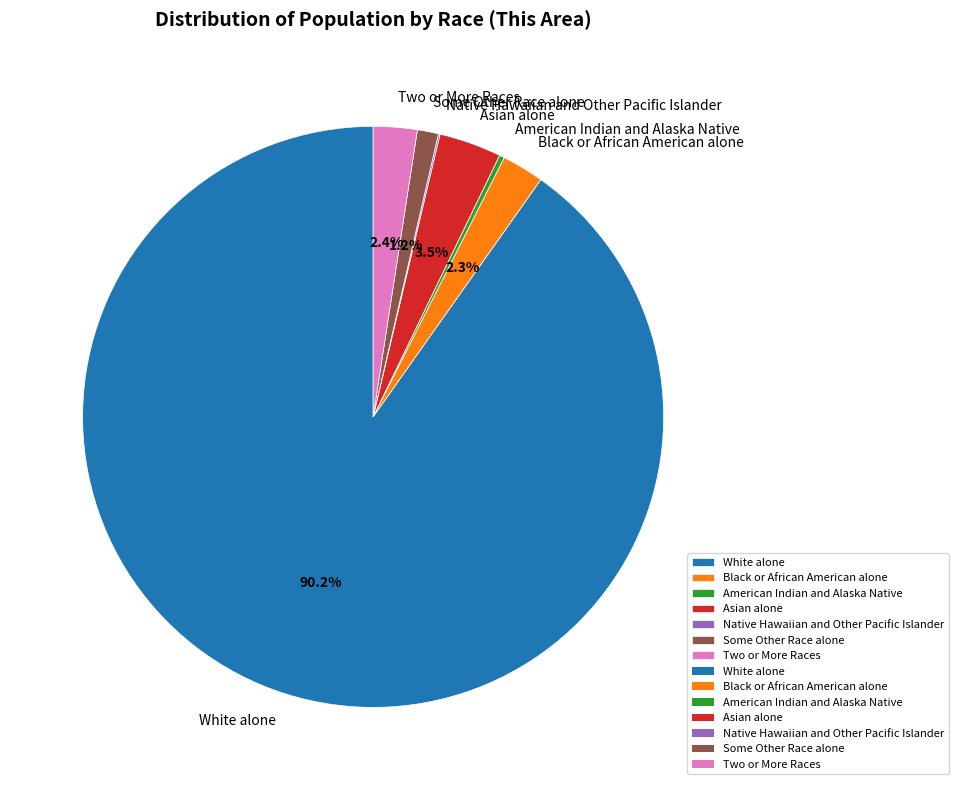

What portion of the pie excludes Black or African American alone?

97.7%